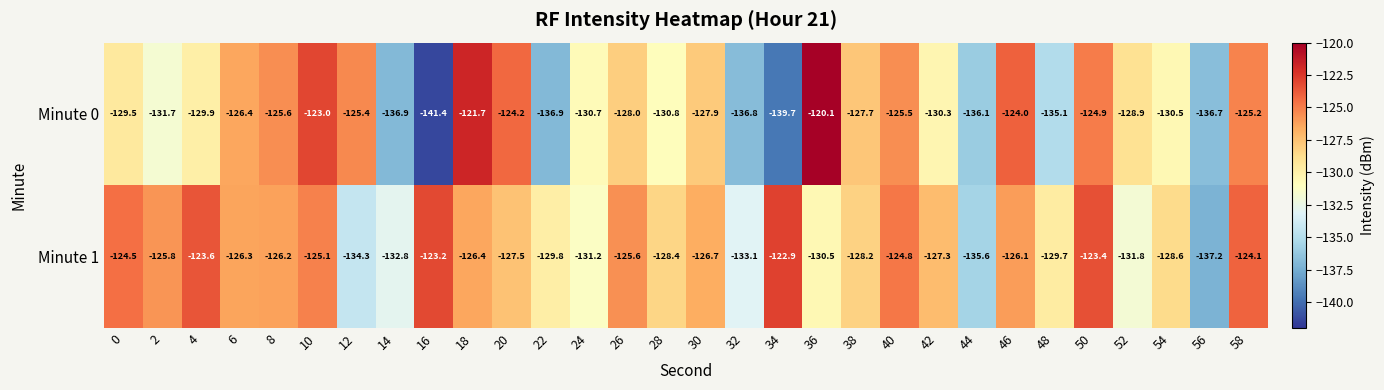

What is the spread (max minus min) of values at 18?

4.7